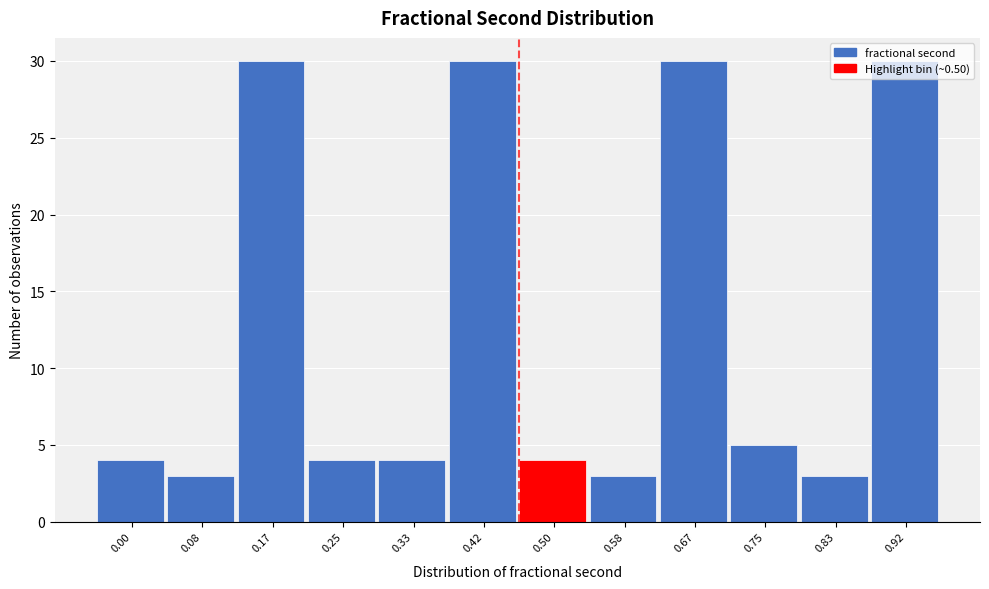

What is the ratio of the value at 0.92 to the value at 0.75?

6.0